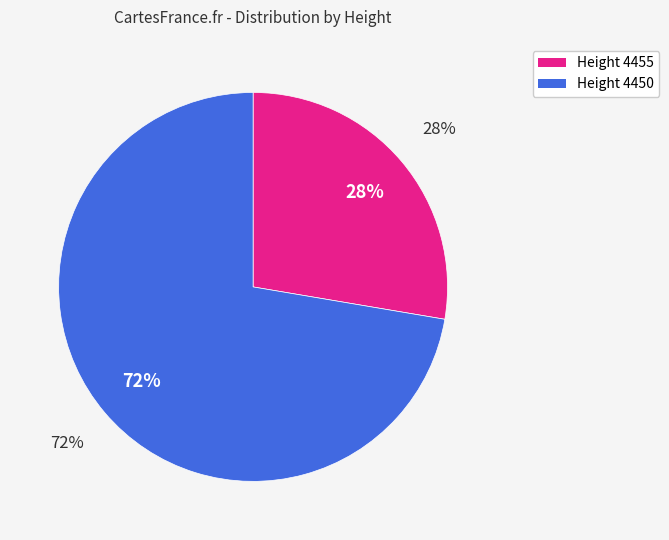

What percentage is the 4450 slice, to the nearest percent?

72%